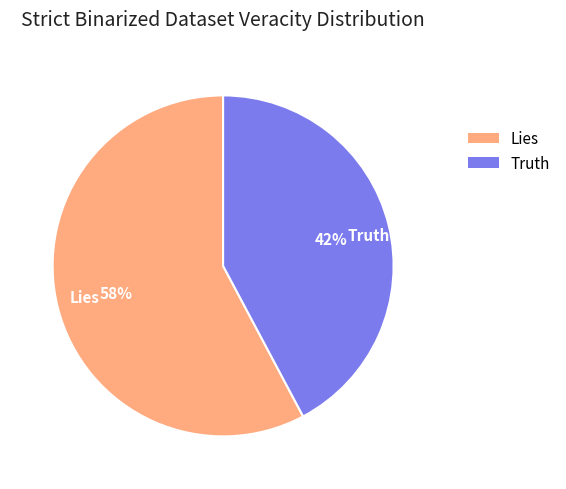

What is the smallest slice in the pie chart?

Truth